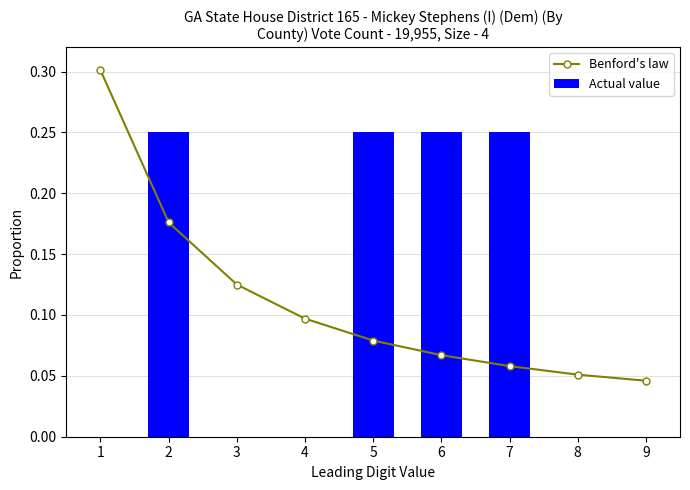

The Actual value series shows 0.1 at 9. True or false?

False